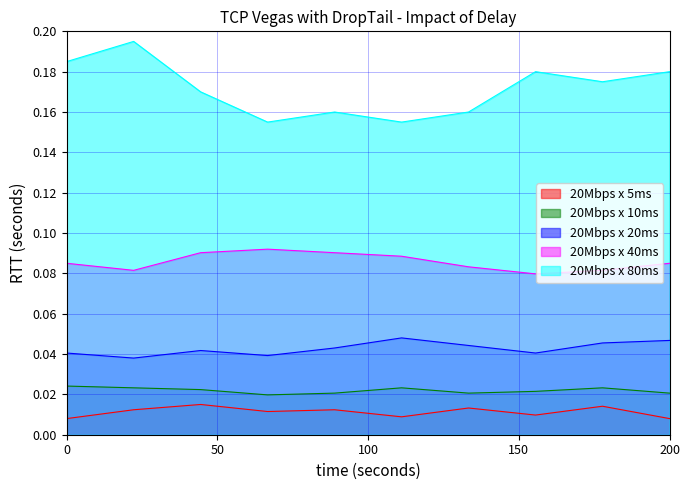

True or false: 20Mbps x 40ms and 20Mbps x 80ms cross at least once.

False